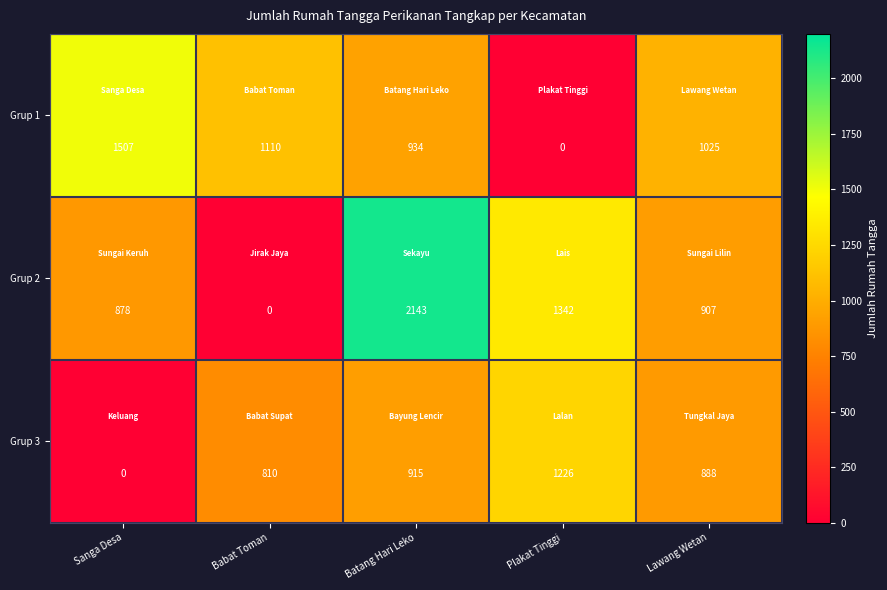

What is the difference between the maximum and second lowest values in the Grup 3 series?

416